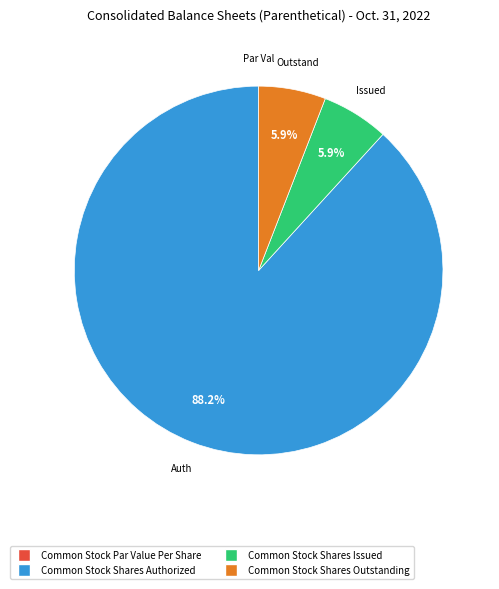

To the nearest percent, what is the difference between the largest and smallest slice percentages?

88%